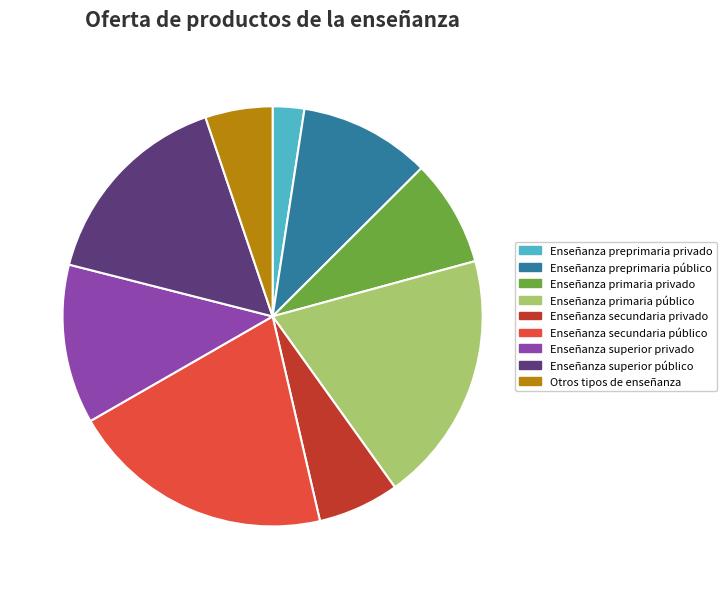

Is Enseñanza secundaria privado the majority of the pie?

No